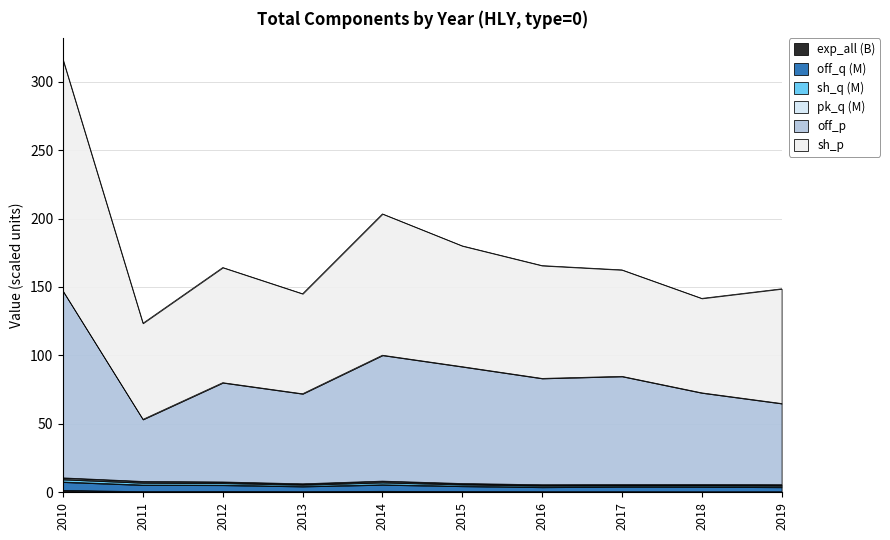

True or false: off_q has more than 2 interior local peaks.

False